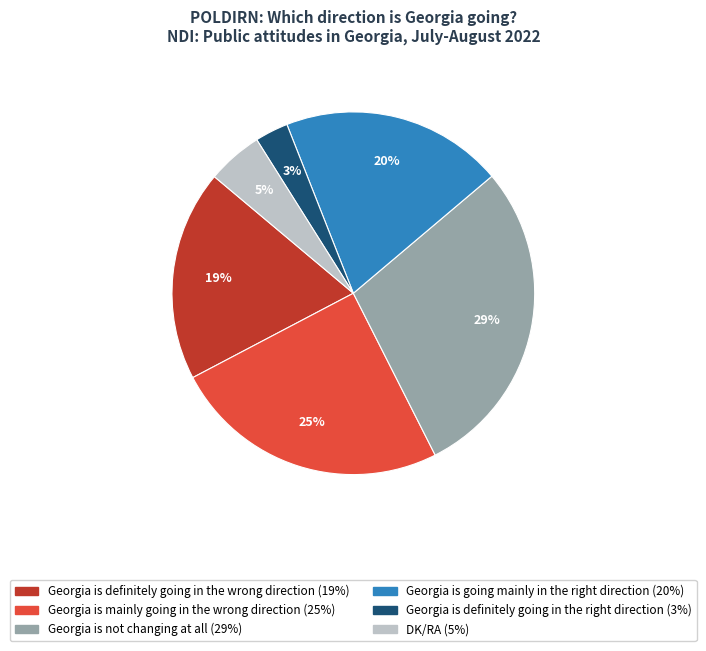

How many slices are in this pie chart?

6